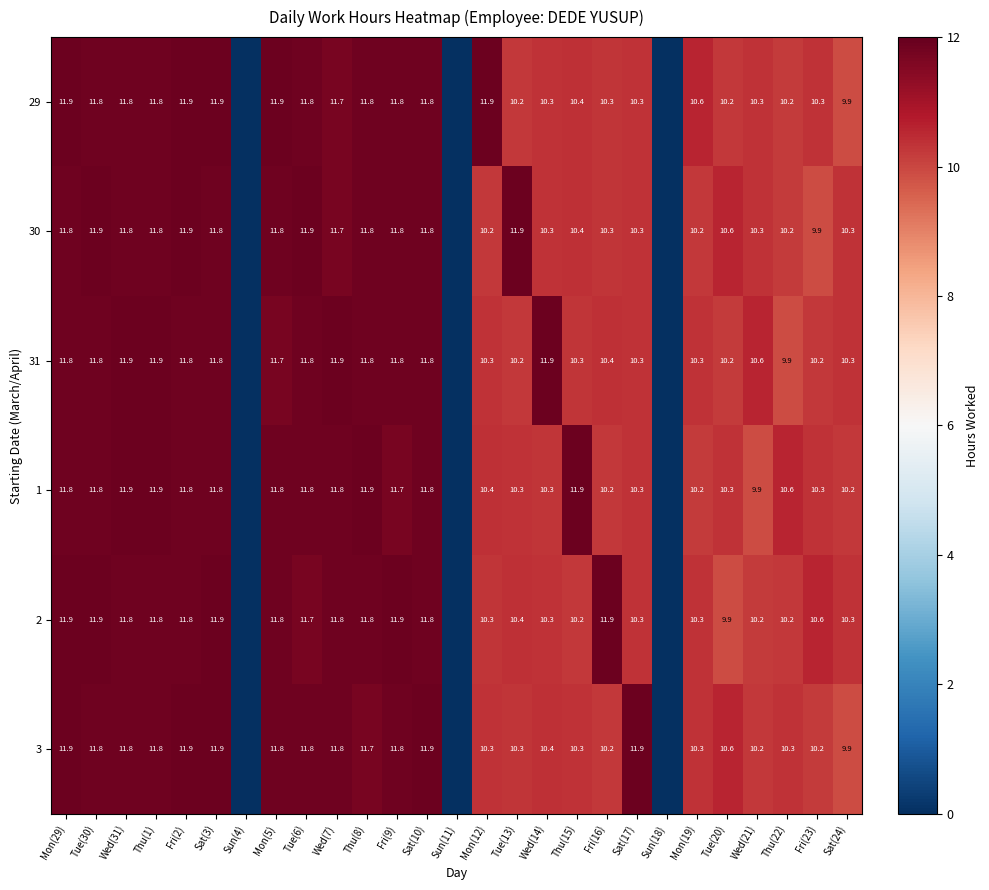

Which label corresponds to the largest value in the chart?

Mon(5)